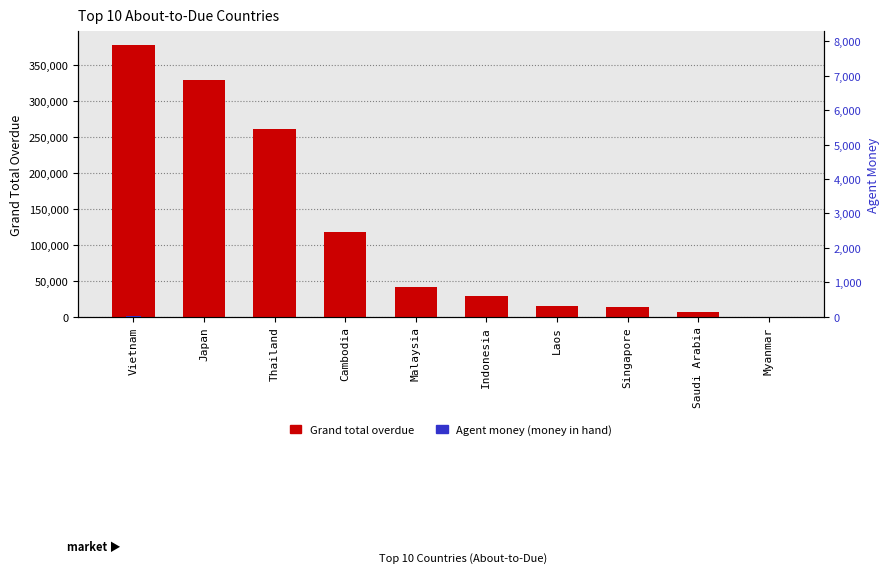

True or false: Agent money (money in hand) has a value of 0.0 at Myanmar.

True